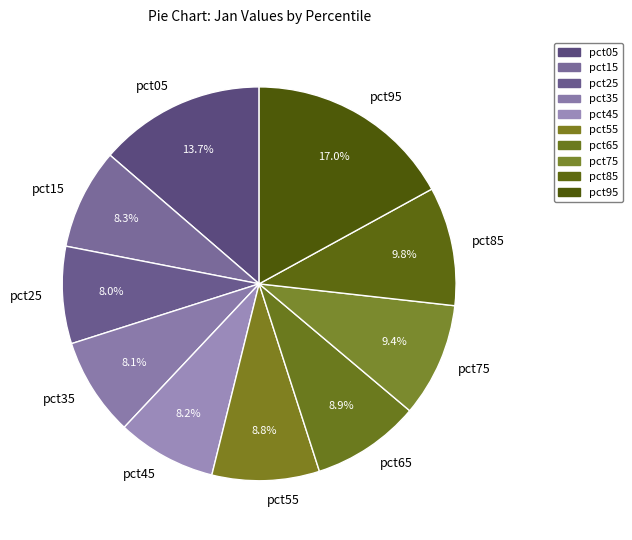

How many segments does this pie chart have?

10